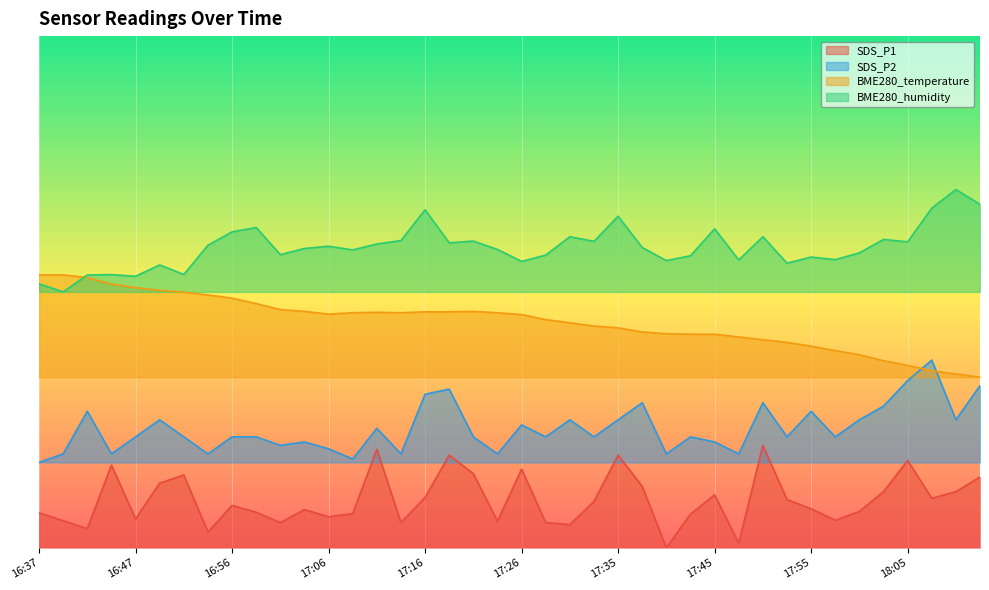

Read the BME280_humidity value at 17:04.

35.1